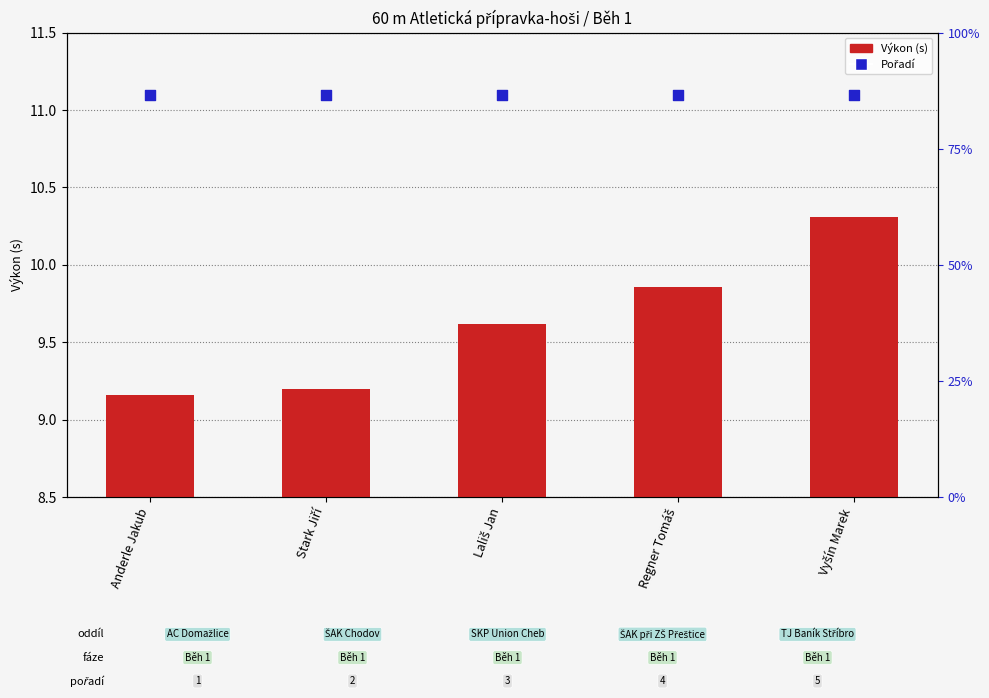

At which category is the sum across all series the highest?

Vyšín Marek